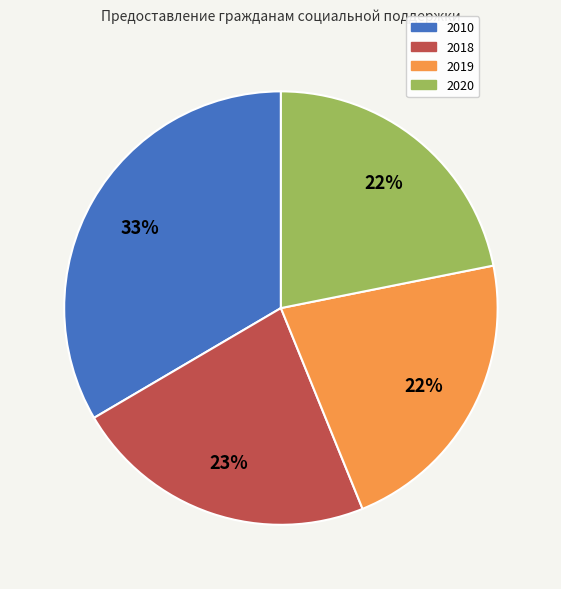

To the nearest percent, what portion does 2020 represent?

22%